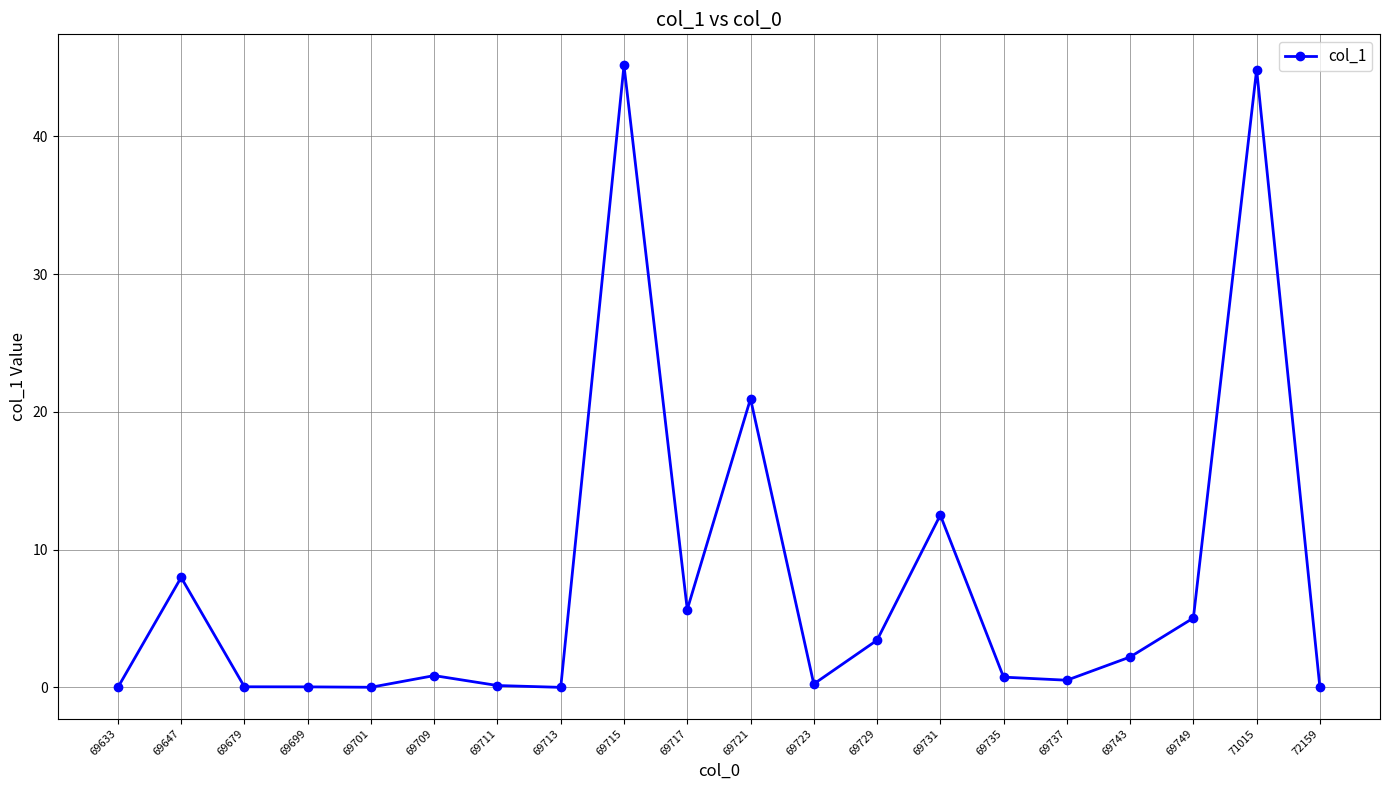

Is it true that the value at 69721 is 21.0?

True